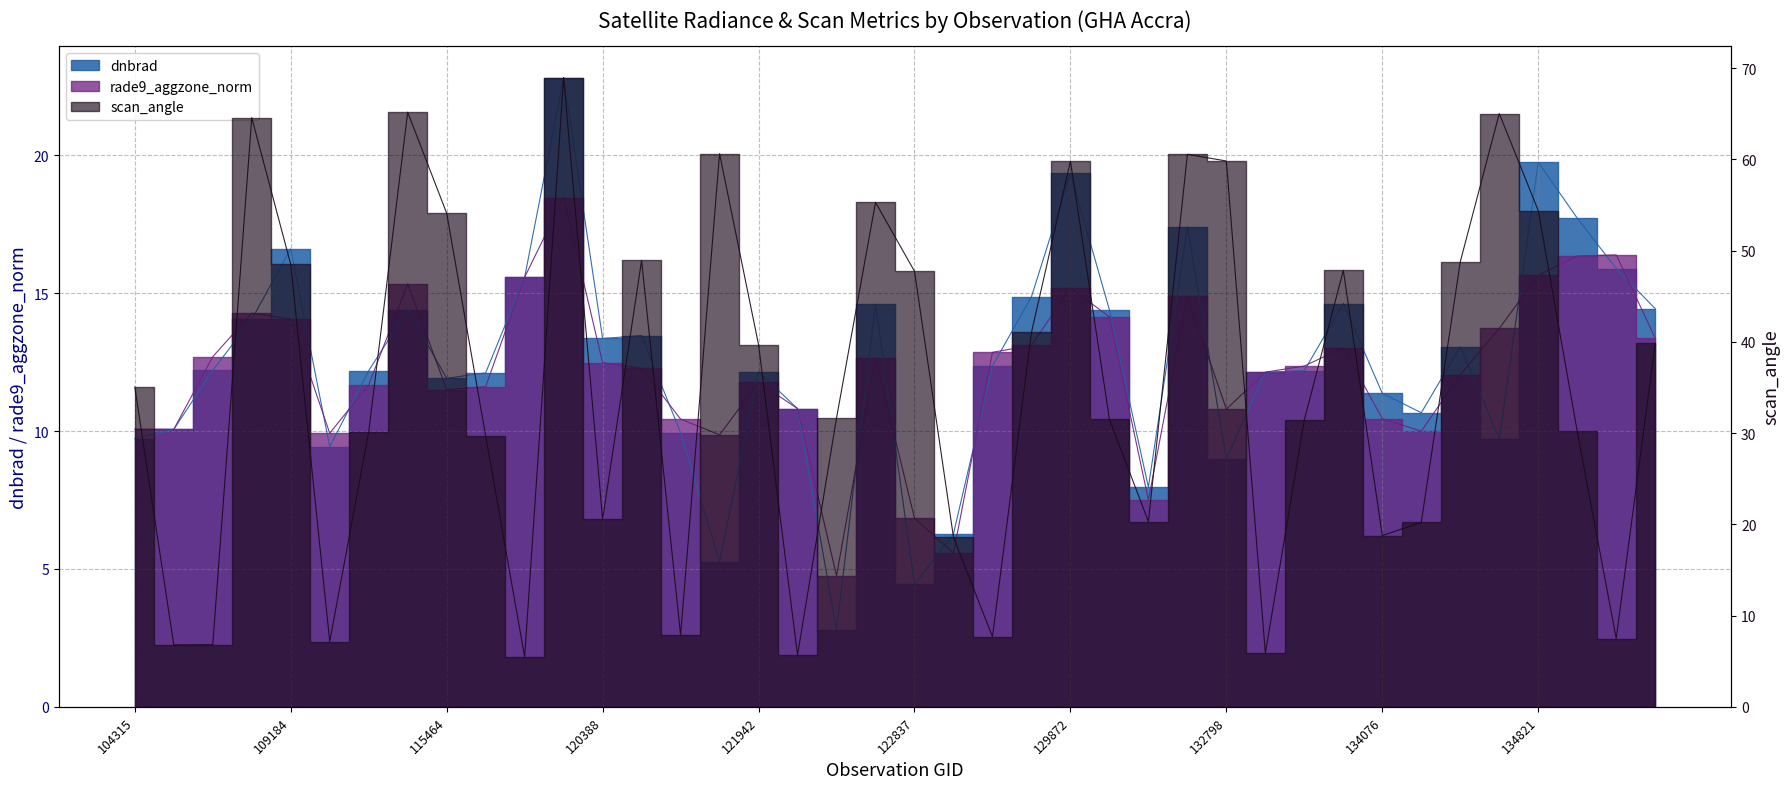

Which series has the largest range (max minus min)?

scan_angle